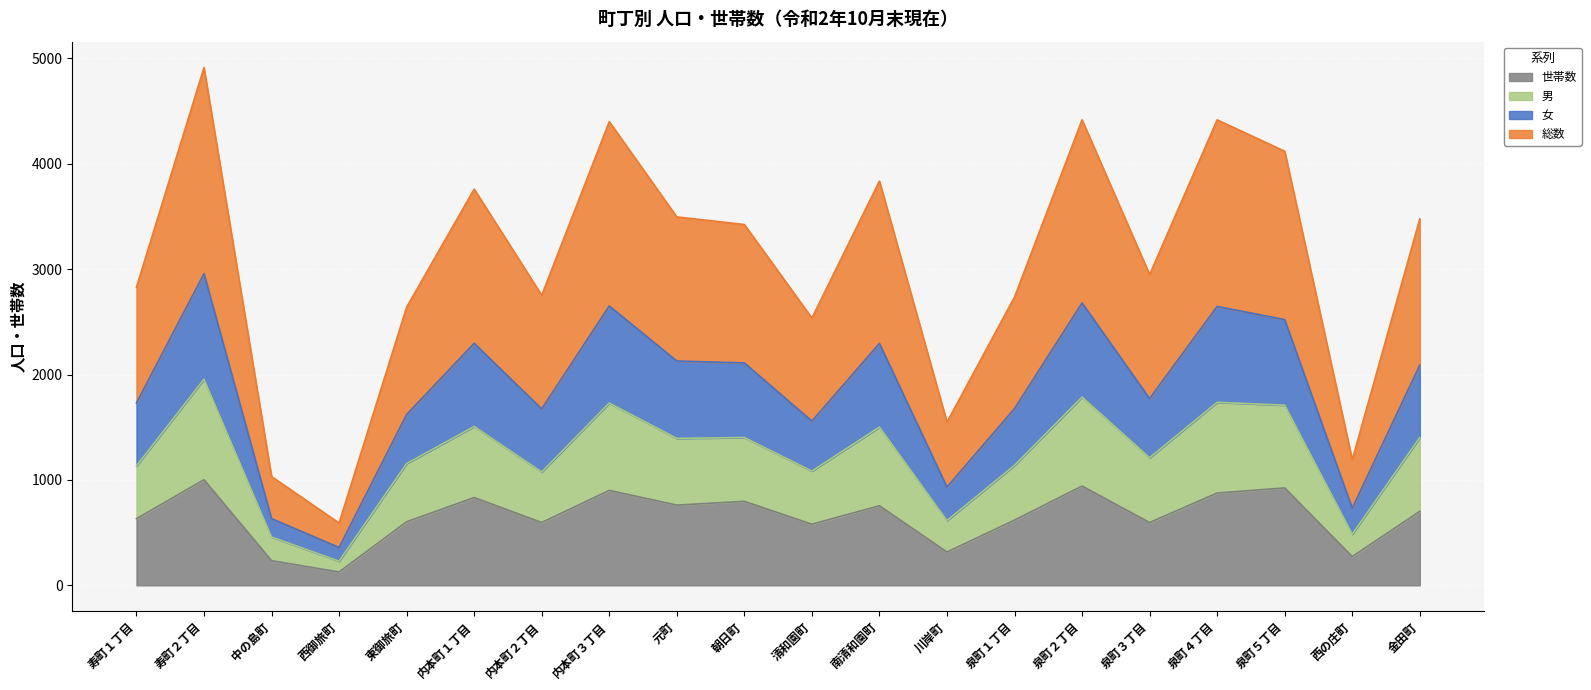

What is the spread (max minus min) of values at 清和園町?

1956